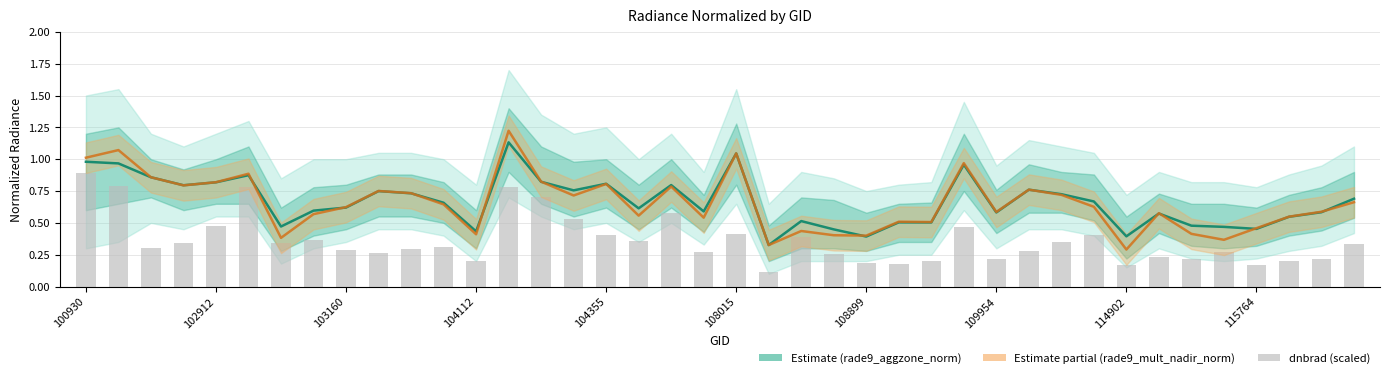

Is it true that rade9_mult_nadir_norm equals 0.5 at 108899?

False